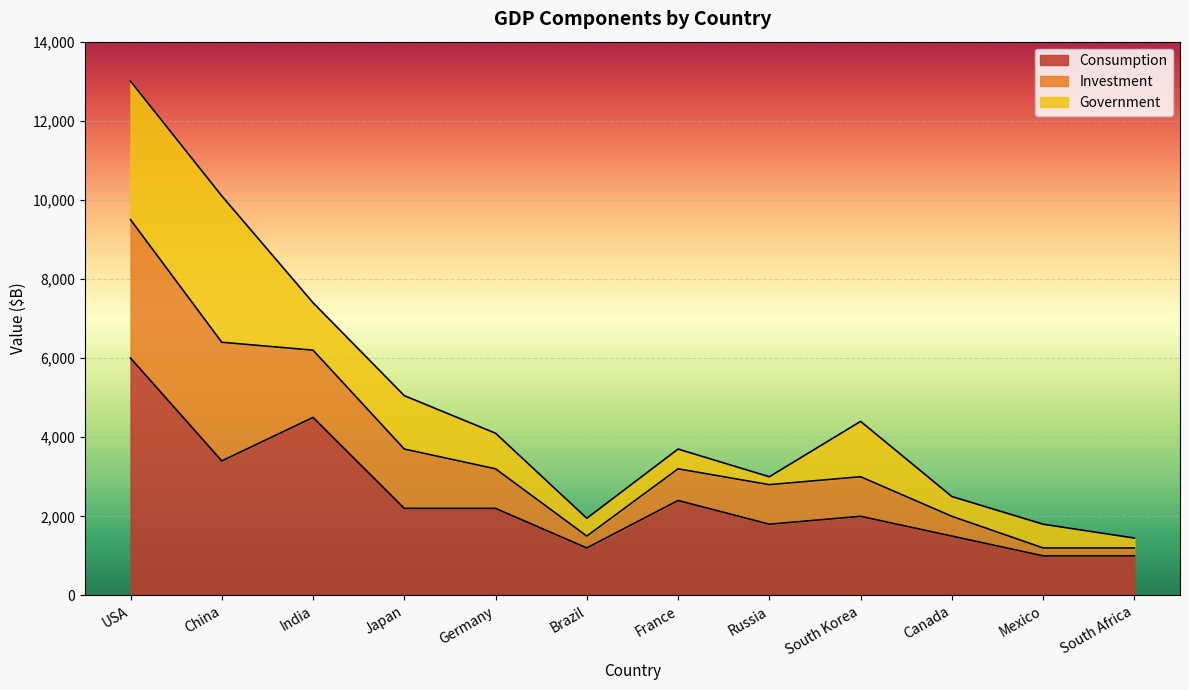

In Investment, how many points are higher than both neighbors (excluding endpoints)?

2